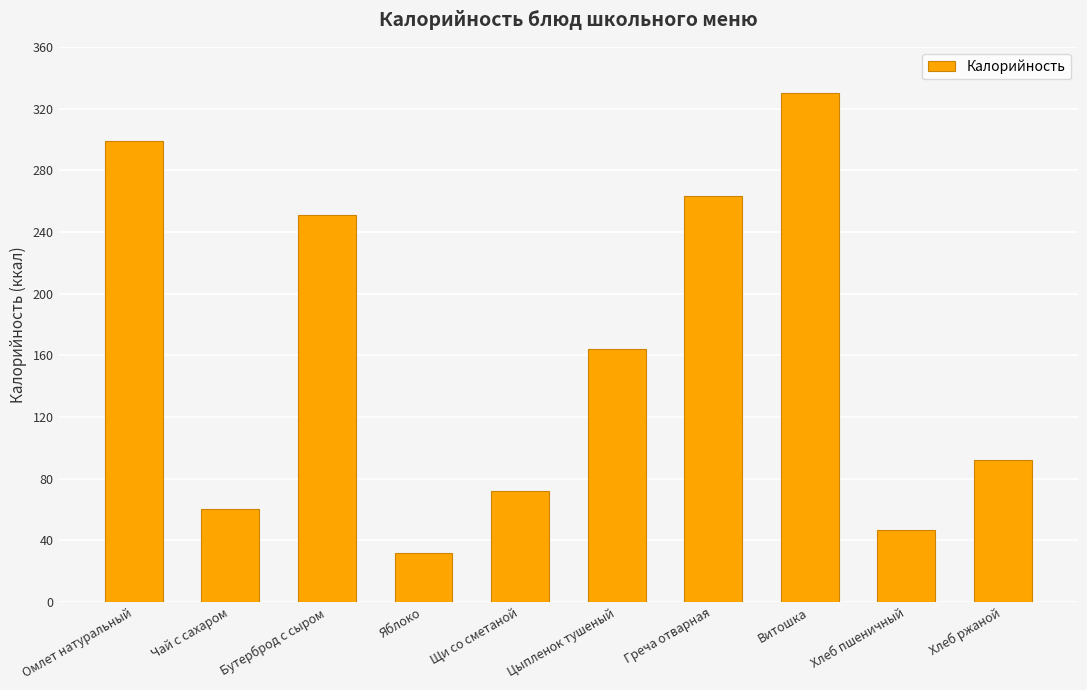

At which category does the chart reach its peak across all series?

Витошка